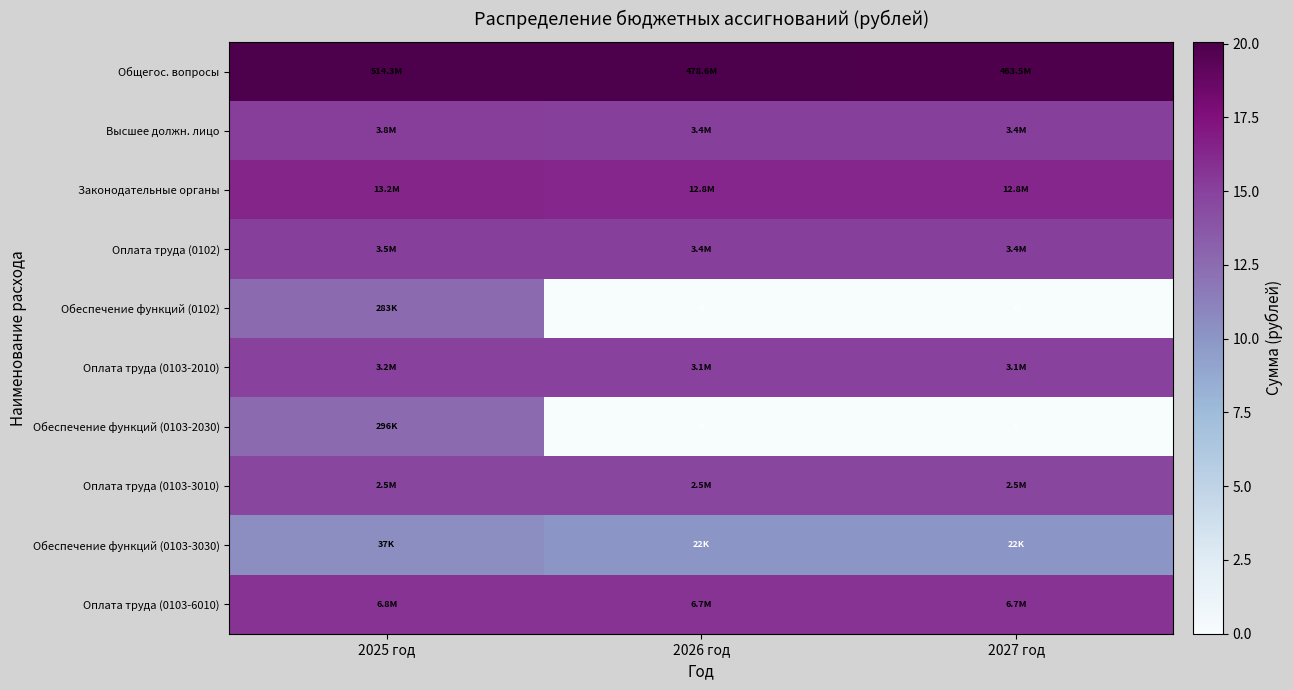

What is the difference between the highest and lowest values at 2026 год?

20.0